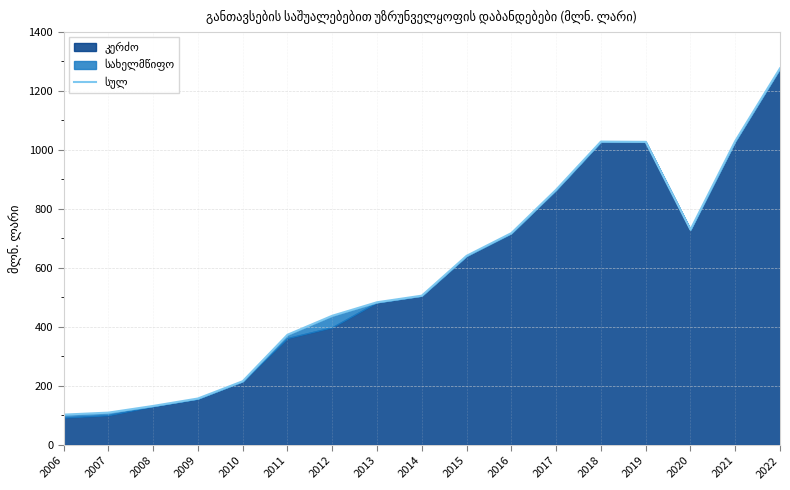

What is the change in value from 2014 to 2022?

+770.1